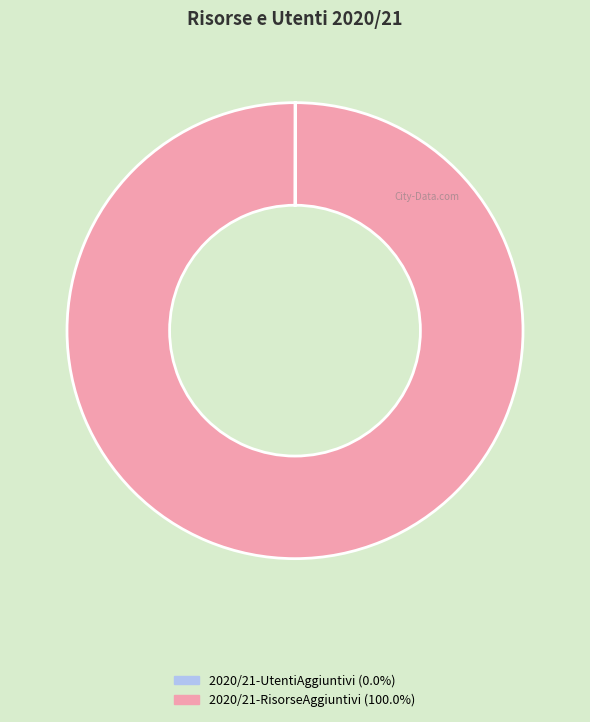

Is there any slice that represents more than half of the pie?

Yes